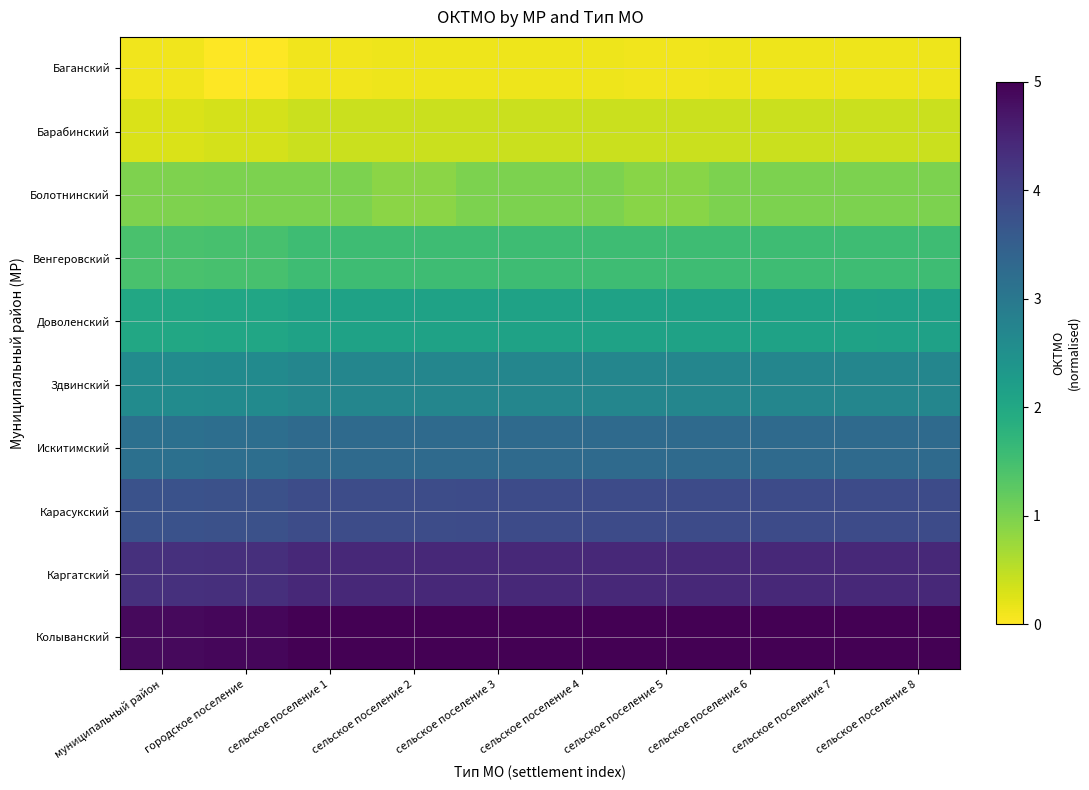

What is the greatest value displayed?

5.0